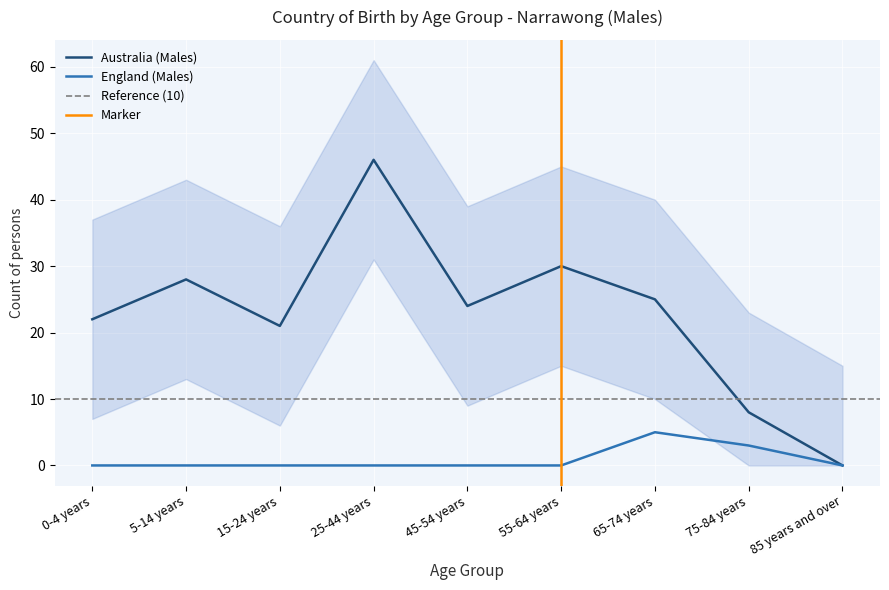

Reading left to right, extract all data points from this chart.

Australia (Males): 22	28	21	46	24	30	25	8	0
England (Males): 0	0	0	0	0	0	5	3	0